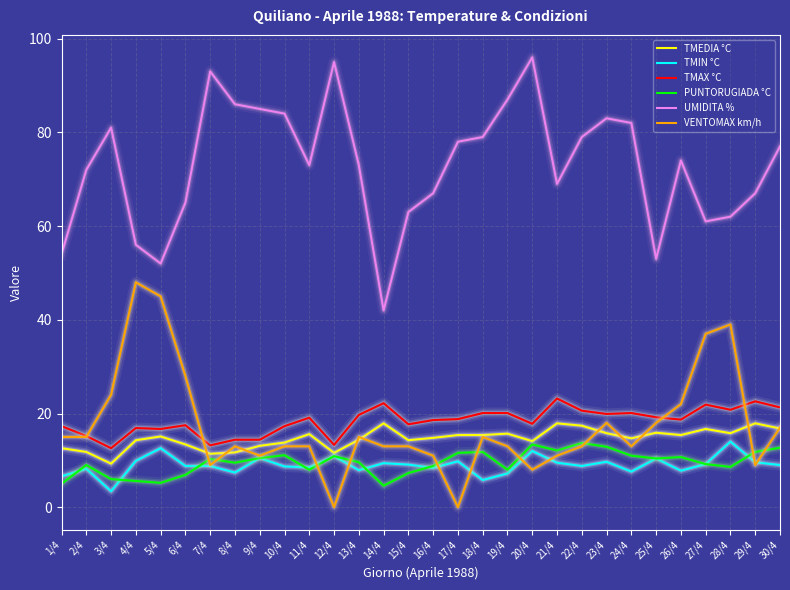

What is the maximum value for TMEDIA °C?

17.9